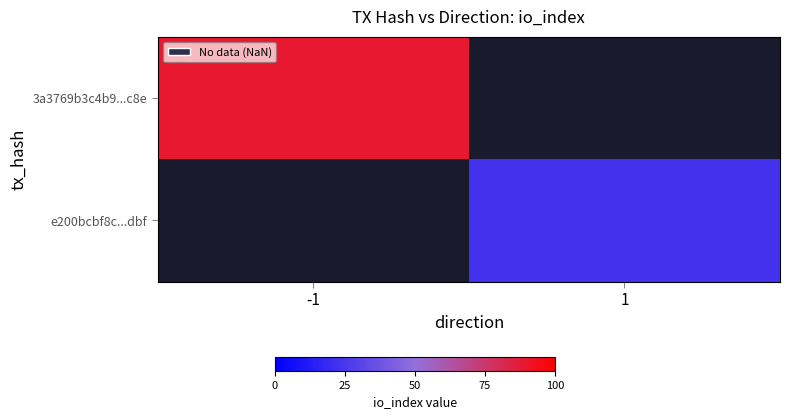

Where is 3a3769b3c4b9...c8e nearest to the value 89?

-1